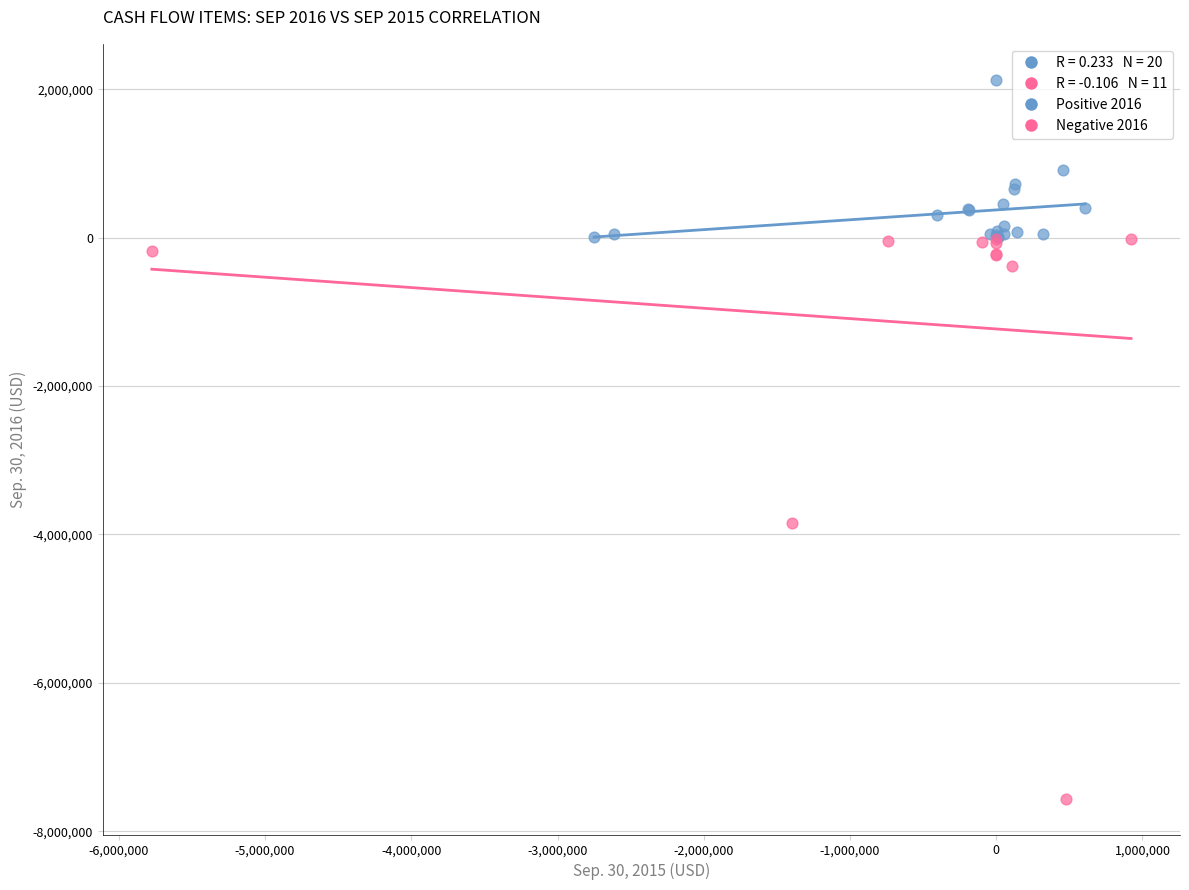

Which series reaches the maximum Y coordinate?

Positive 2016